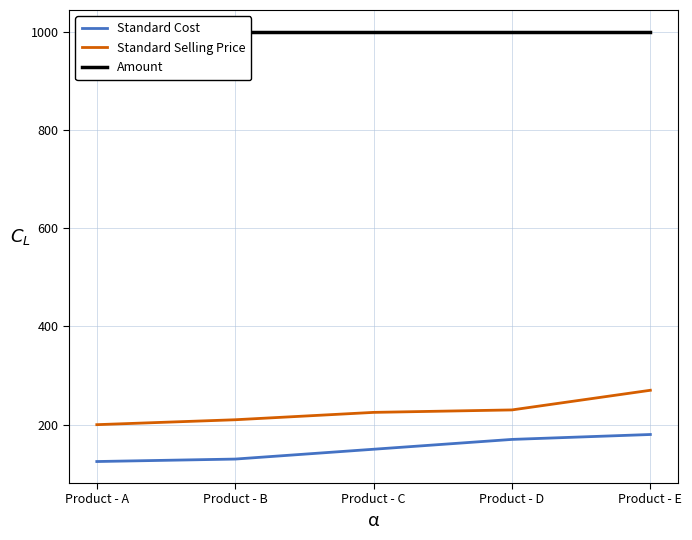

At which label does Standard Cost first exceed 150?

Product - D